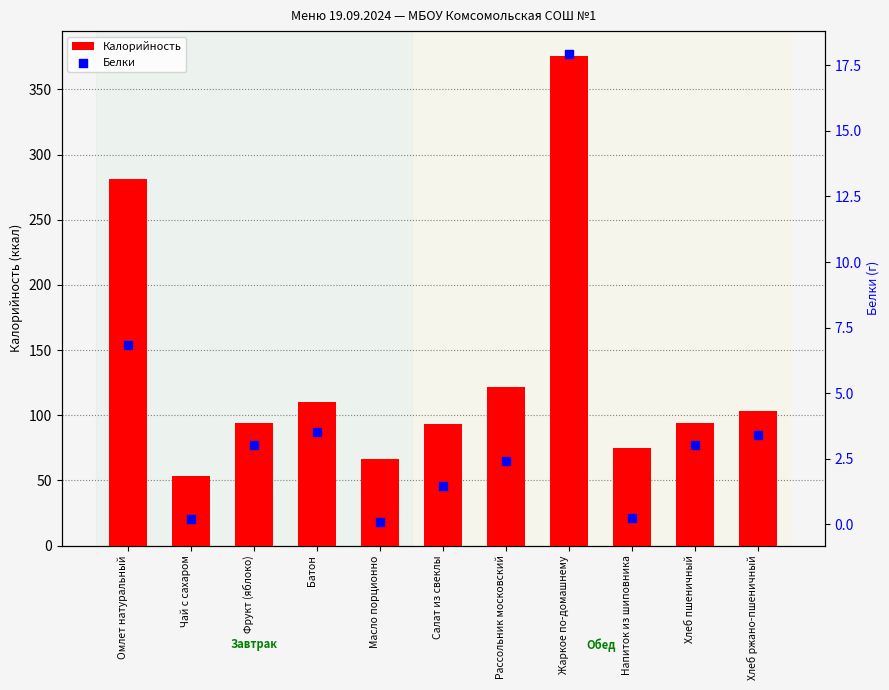

Is the value of Калорийность at Салат из свеклы greater than the value of Белки at Омлет натуральный?

Yes